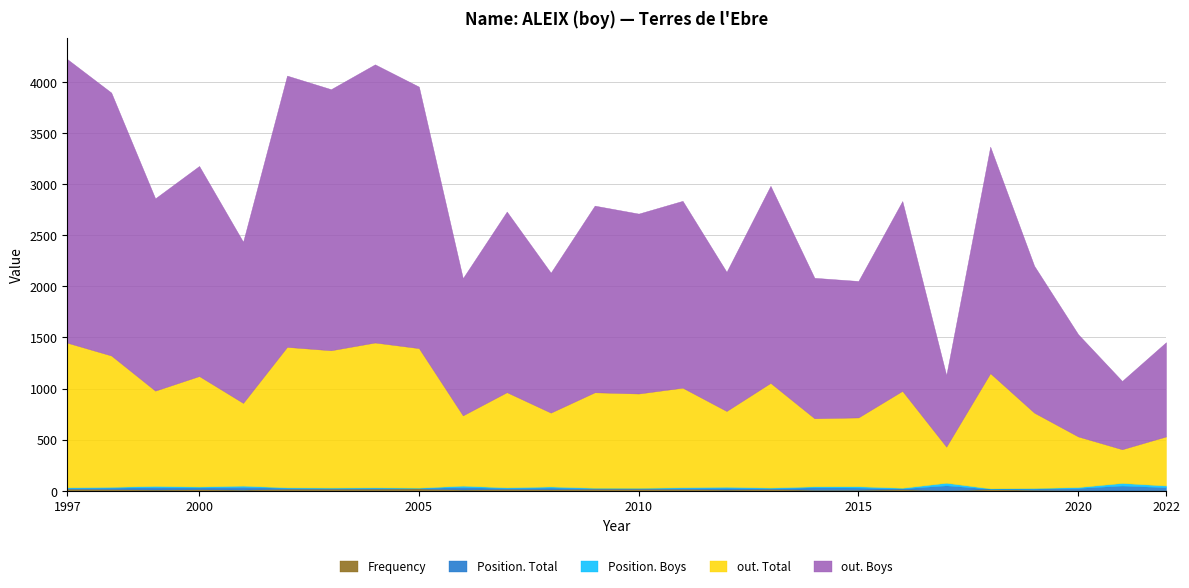

List the labels in order of out. Total value, smallest first.

2021, 2017, 2022, 2020, 2014, 2015, 2006, 2008, 2019, 2012, 2001, 2010, 2007, 1999, 2009, 2016, 2011, 2013, 2000, 2018, 1998, 2003, 2005, 2002, 1997, 2004